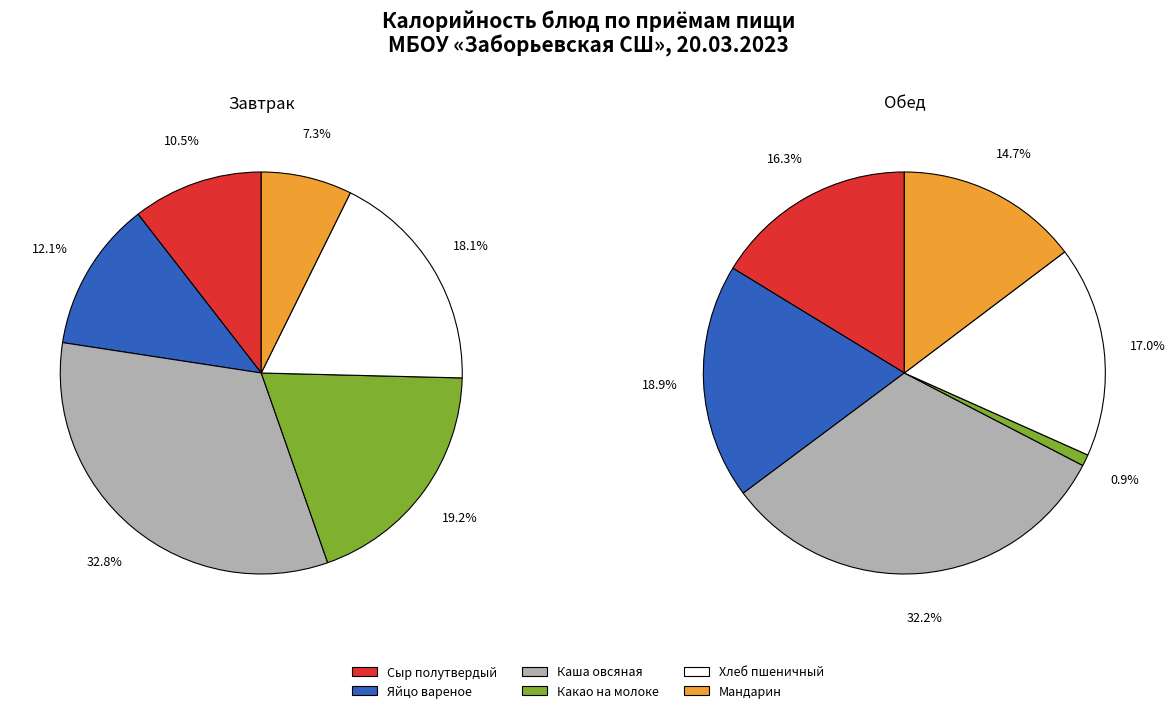

Which has a higher value, Сыр полутвердый or Хлеб пшеничный?

Хлеб пшеничный